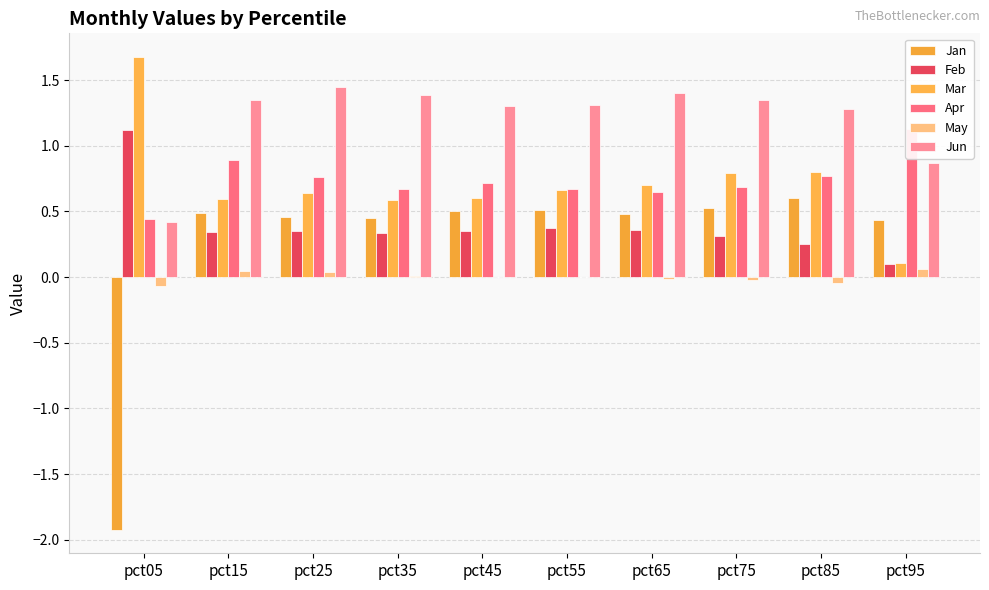

Rank the categories by Feb value from lowest to highest.

pct95, pct85, pct75, pct35, pct15, pct45, pct25, pct65, pct55, pct05